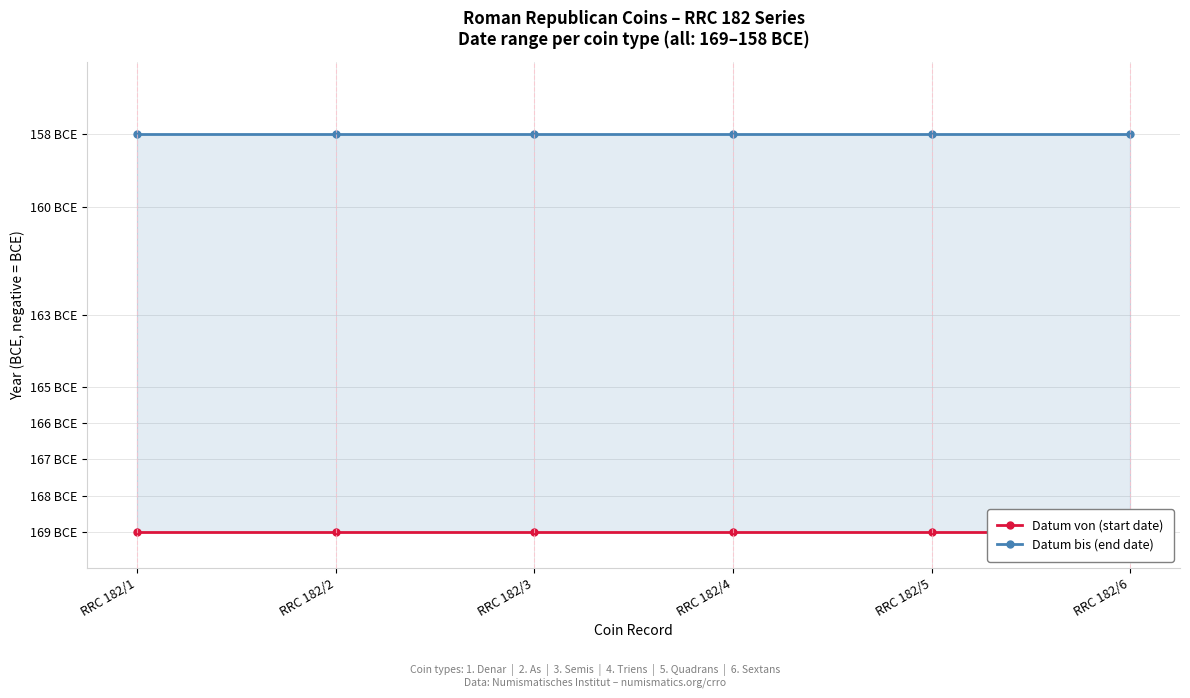

True or false: Datum bis (end date) and Datum von (start date) intersect in this chart.

False